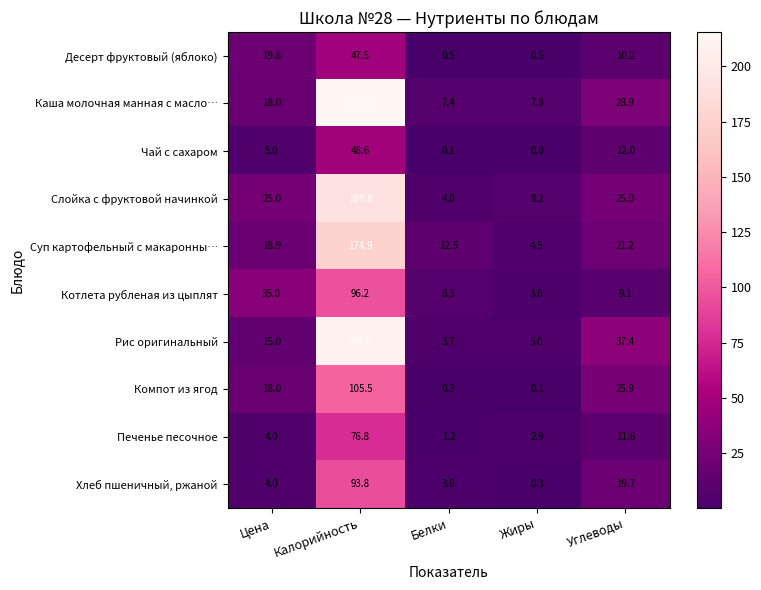

At which category is the sum across all series the highest?

Калорийность